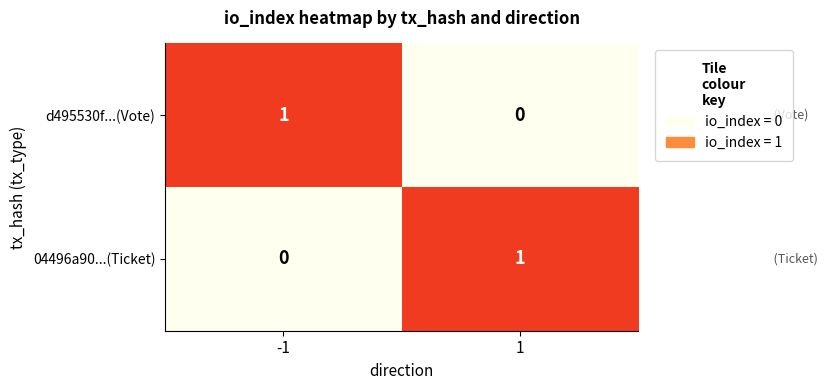

What is the difference between the highest and lowest values at 1?

1